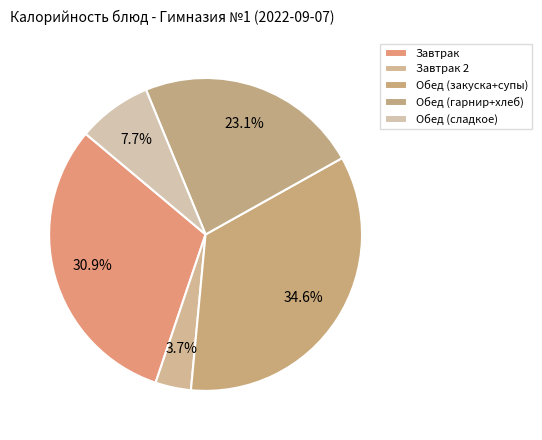

Which category has the biggest portion of the pie?

Обед (закуска+супы)